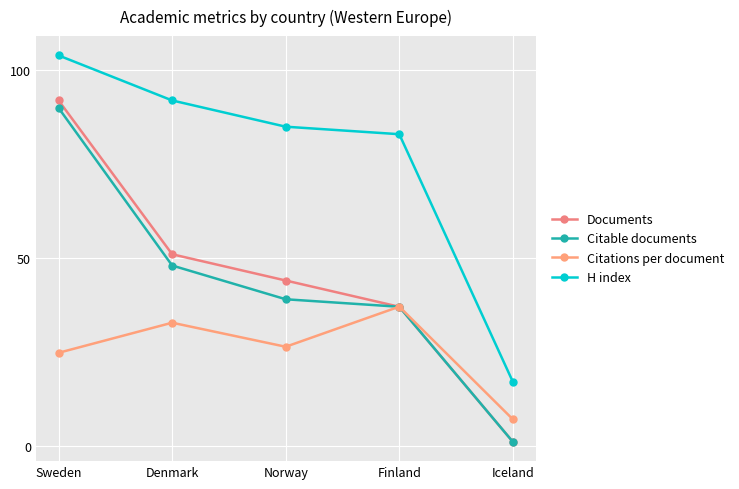

What is the difference between the Documents values at Finland and Iceland?

36.0